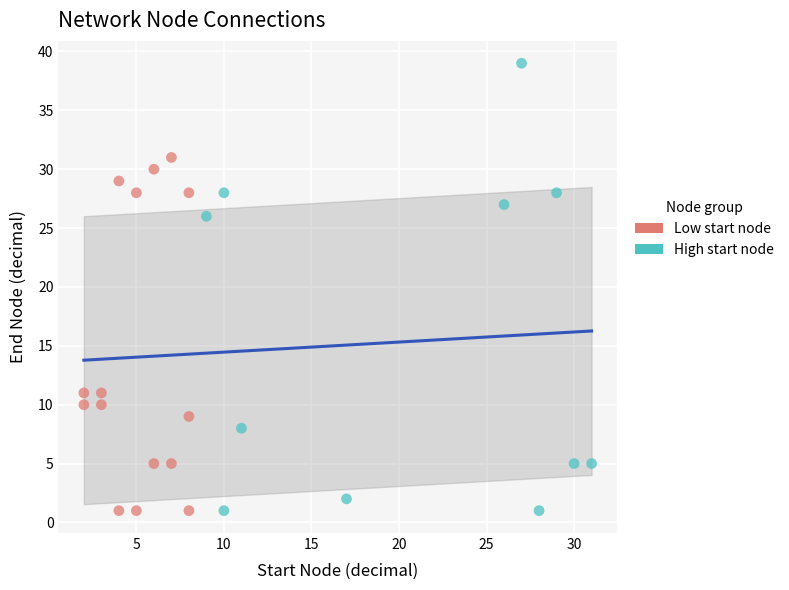

Which series has the largest Y range (max minus min)?

High start node